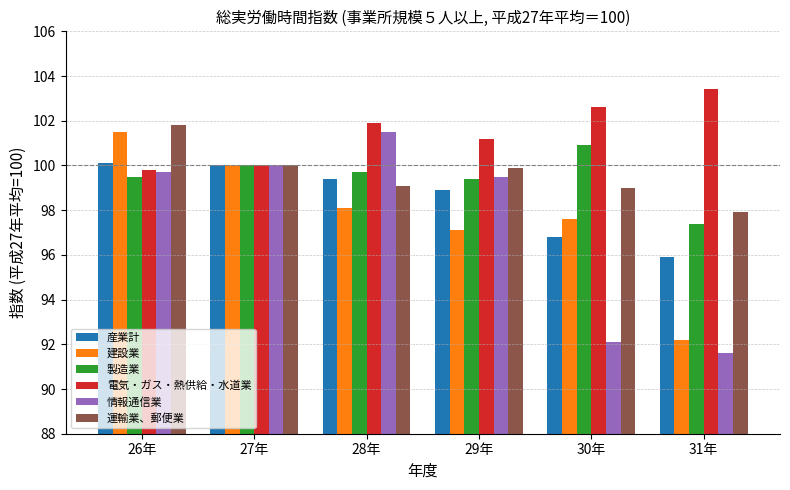

What is the difference between the highest and lowest values at 28年?

3.8